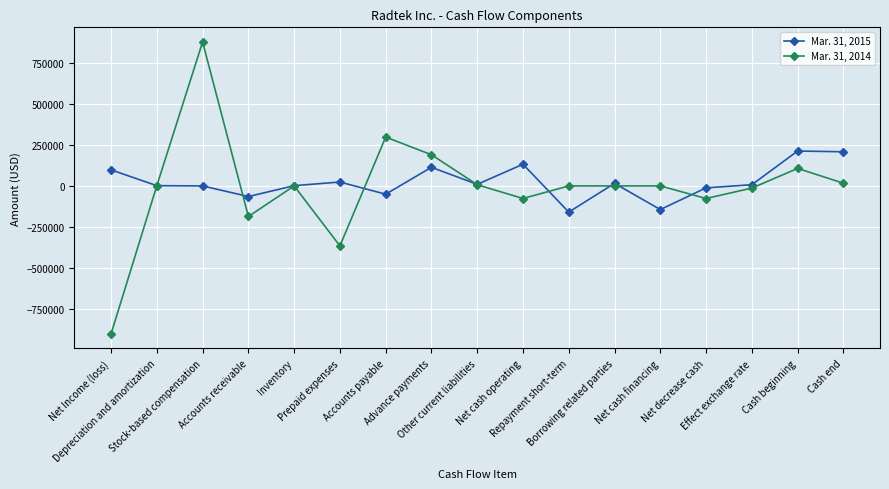

Is it true that Mar. 31, 2014 equals -13303 at Effect exchange rate?

True